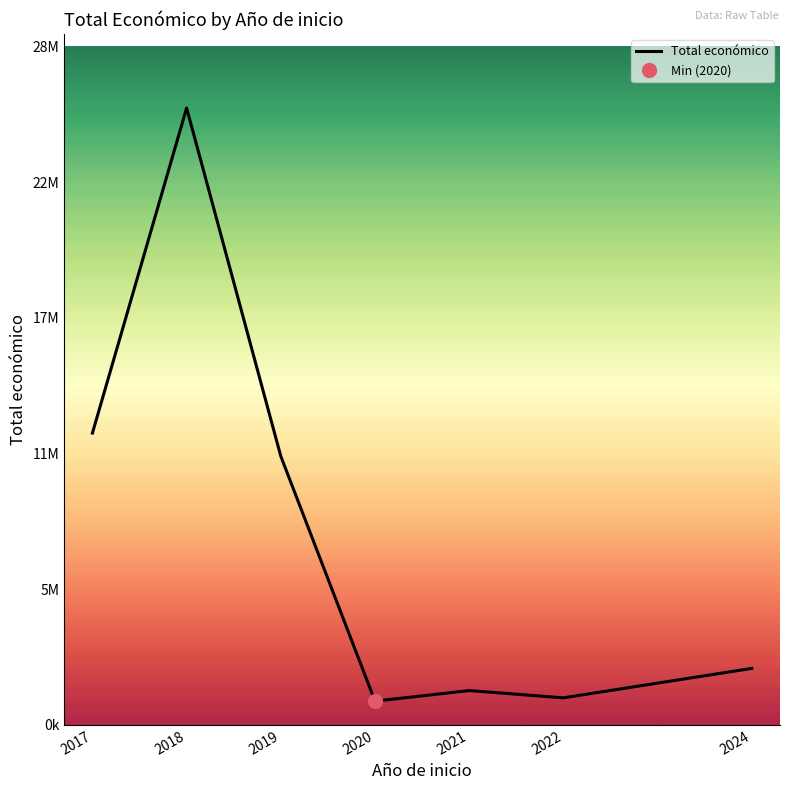

How many points are lower than both their immediate neighbors (excluding endpoints)?

2